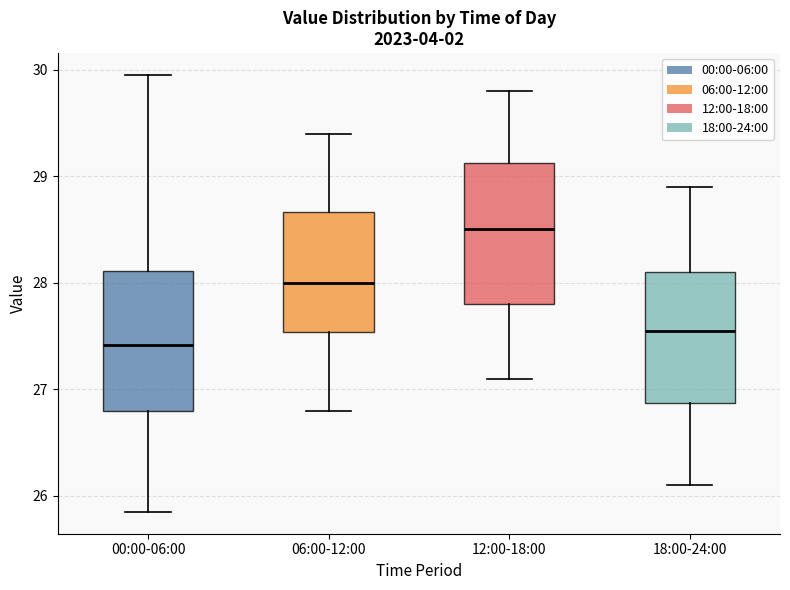

Reading left to right, transcribe this box plot: for each box, give where its median line is, the range the box spans, and where its two whiskers end, as read against the y-axis. The values are not printed on the chart, so give them approximately, as read against the axis.

00:00-06:00: median 27.4, box 26.8 to 28.1, whiskers 25.9 to 30.0
06:00-12:00: median 28.0, box 27.5 to 28.7, whiskers 26.8 to 29.4
12:00-18:00: median 28.5, box 27.8 to 29.1, whiskers 27.1 to 29.8
18:00-24:00: median 27.6, box 26.9 to 28.1, whiskers 26.1 to 28.9